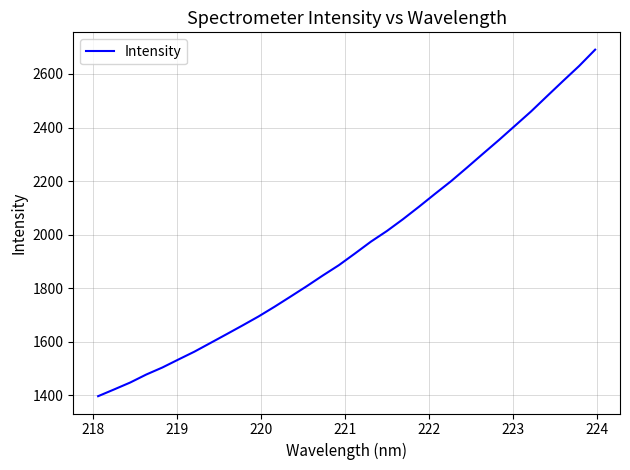

What is the difference between the maximum and minimum values?

1293.6